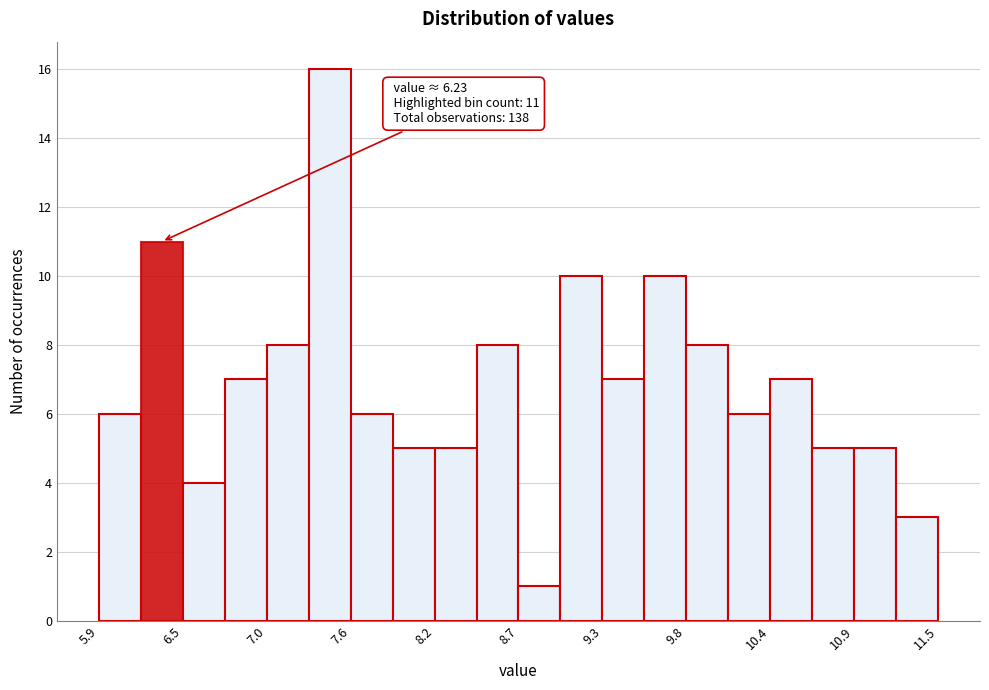

Read against the x-axis, roughly where is the centre of the tallest bar?

7.5